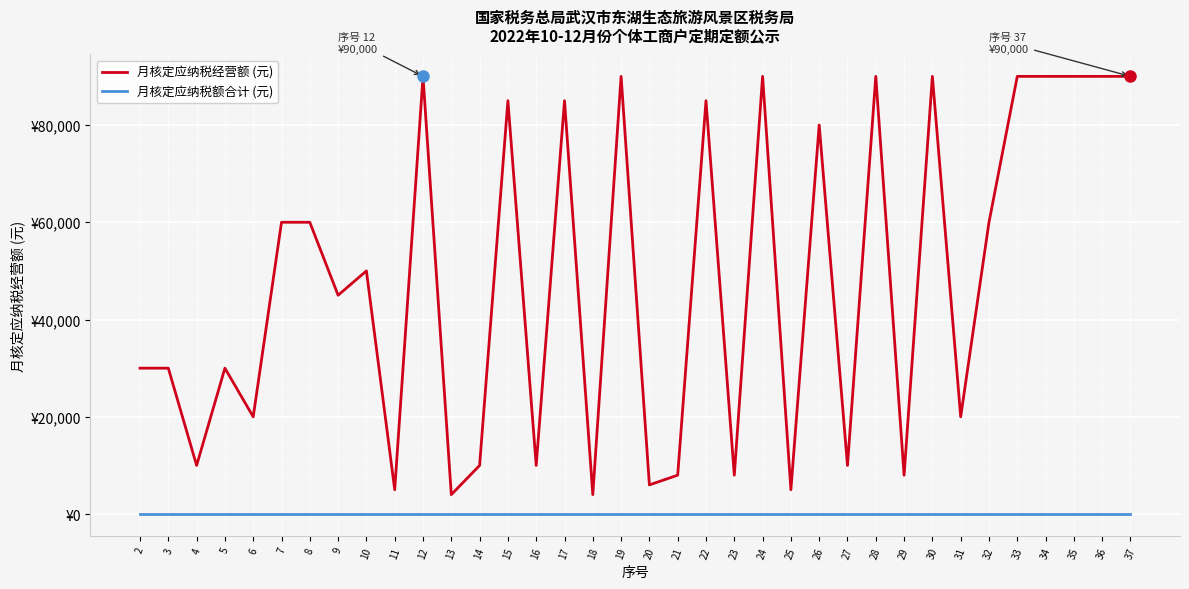

Which series has the largest range (max minus min)?

月核定应纳税经营额 (元)